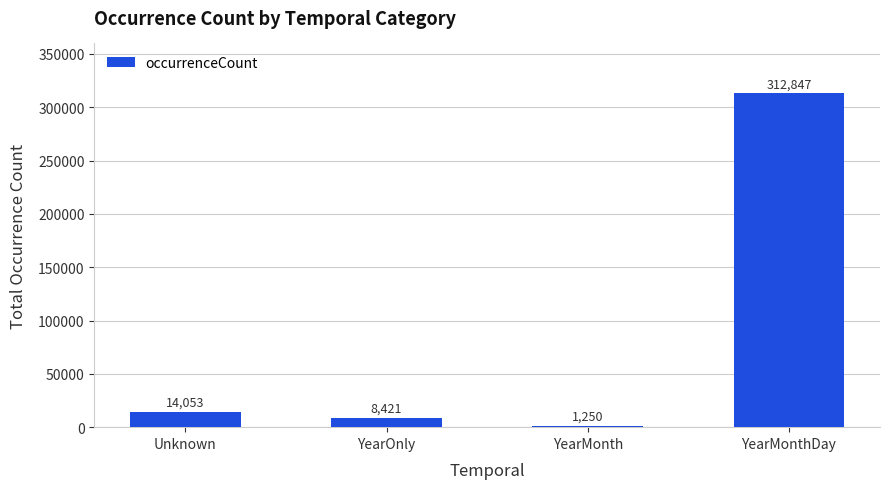

Approximately how many times larger is the value at YearMonthDay compared to YearMonth?

250.3